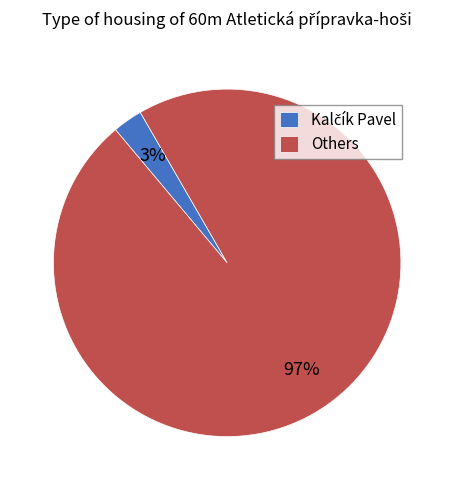

What percentage is the Others slice, to the nearest percent?

97%